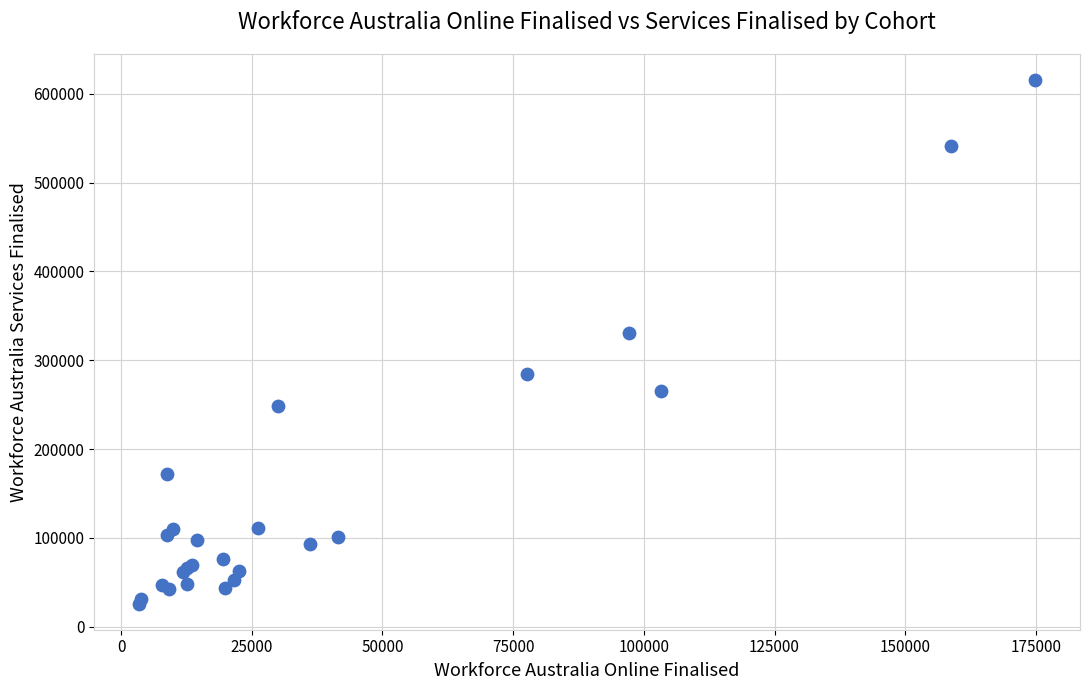

What Y value in the scatter plot is closest to 320730?

330370